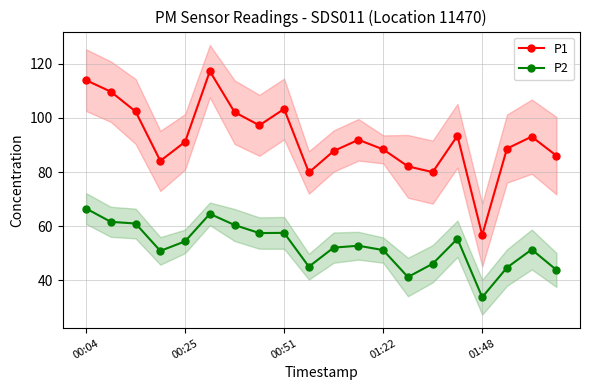

What is the difference between the second highest and minimum values in the P1 series?

57.2